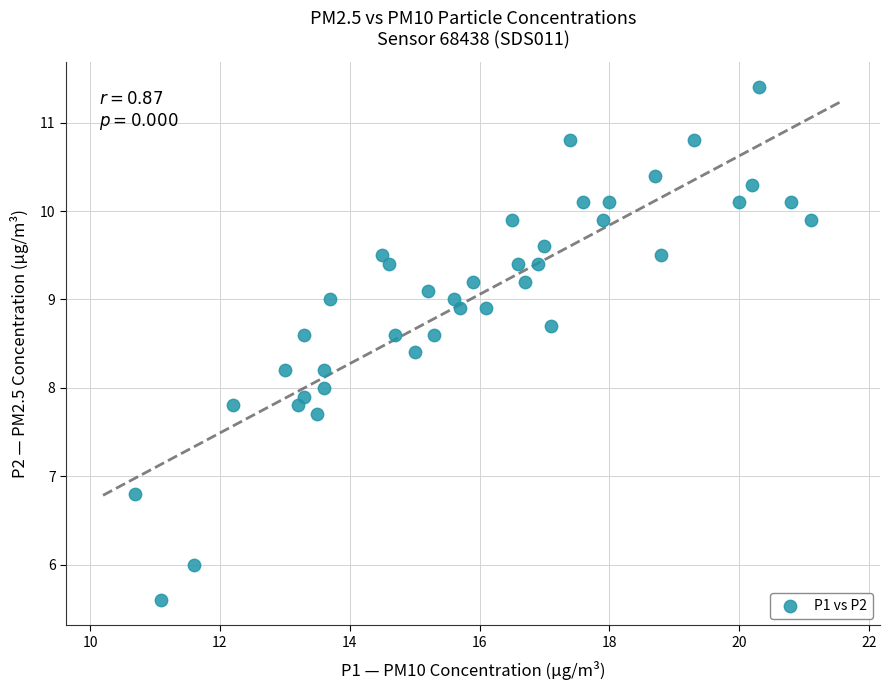

What is the range of X values (max minus min)?

10.4